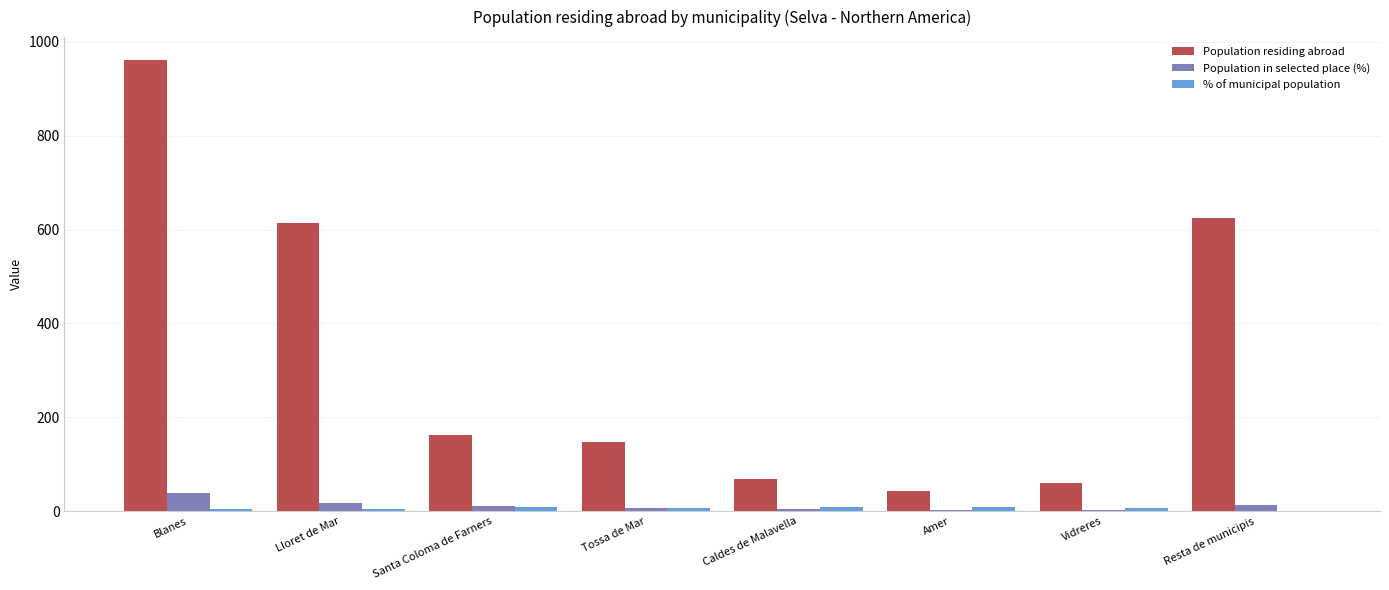

What is the sum of all Population in selected place (%) values?

100.0